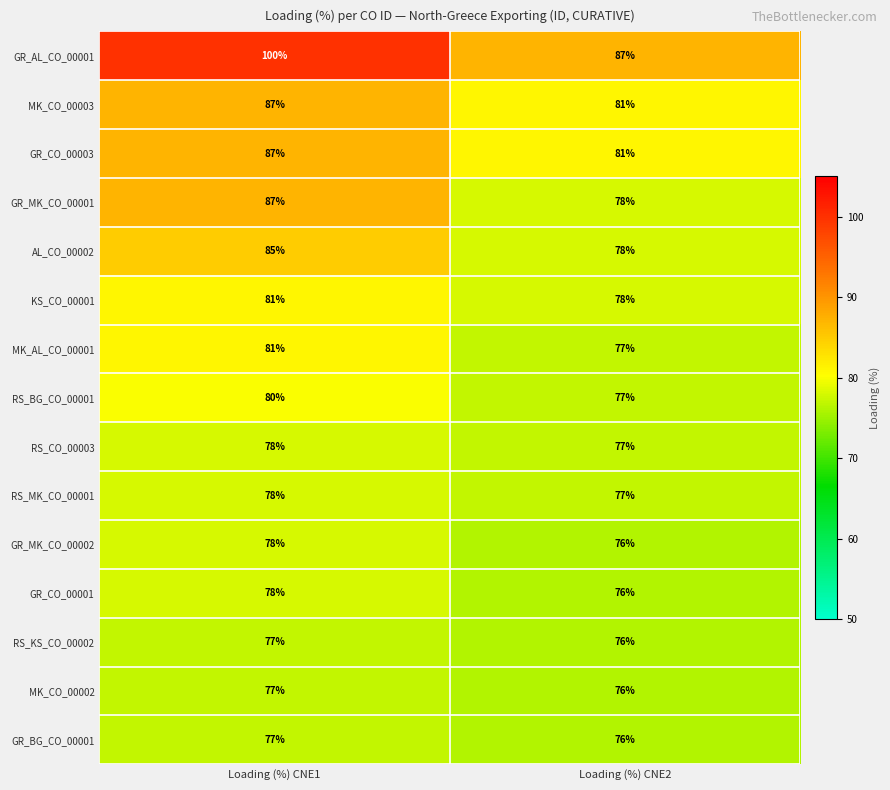

What is the lowest value of the RS_BG_CO_00001 series?

77